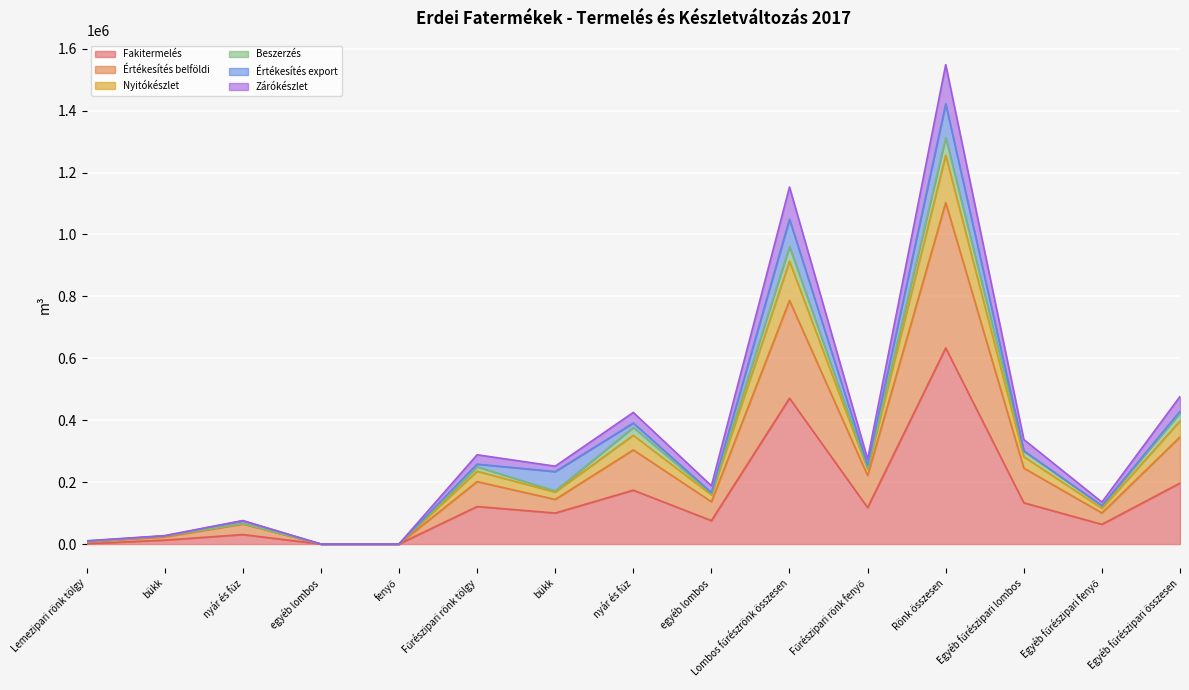

True or false: Értékesítés belföldi and Zárókészlet intersect in this chart.

False